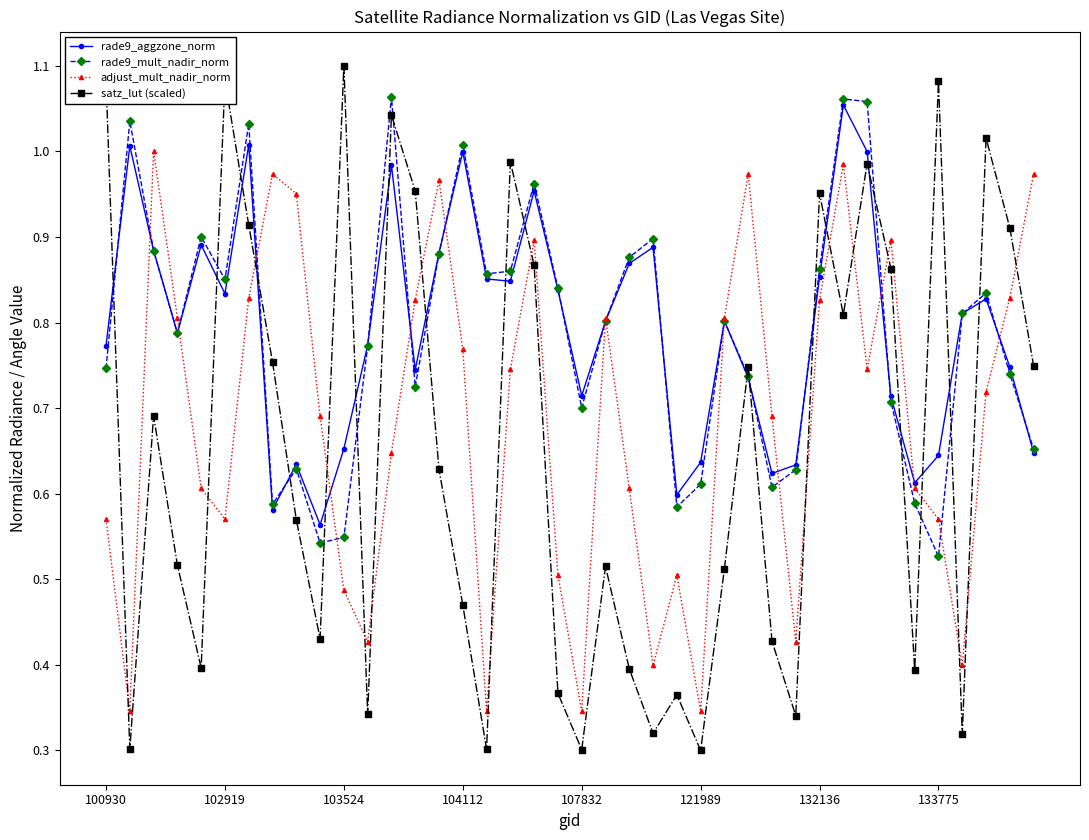

Which series has the largest range (max minus min)?

satz_lut (scaled)